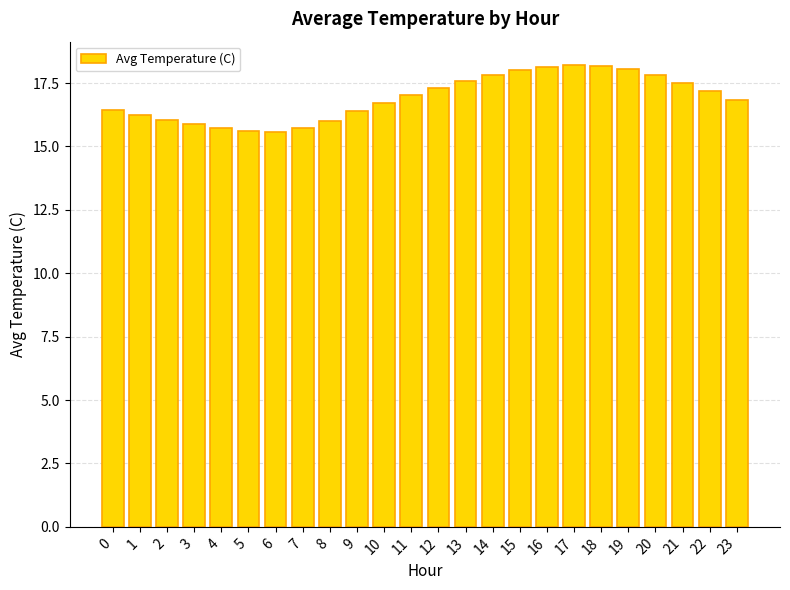

What is the difference between the maximum and minimum values?

2.6